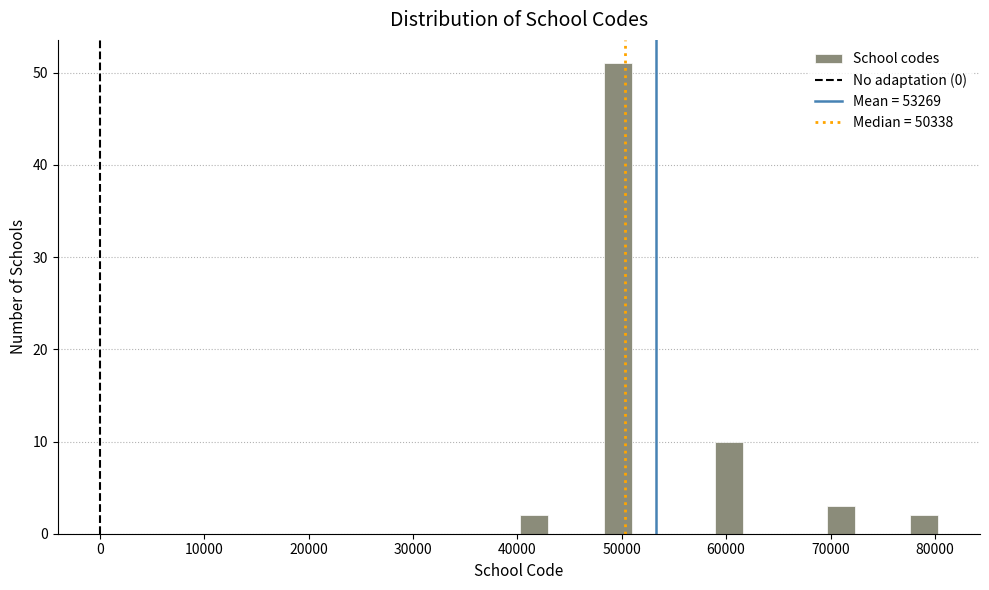

Around what value on the x-axis is the tallest bar? Give the approximate position of its centre, as read against the axis.

50000